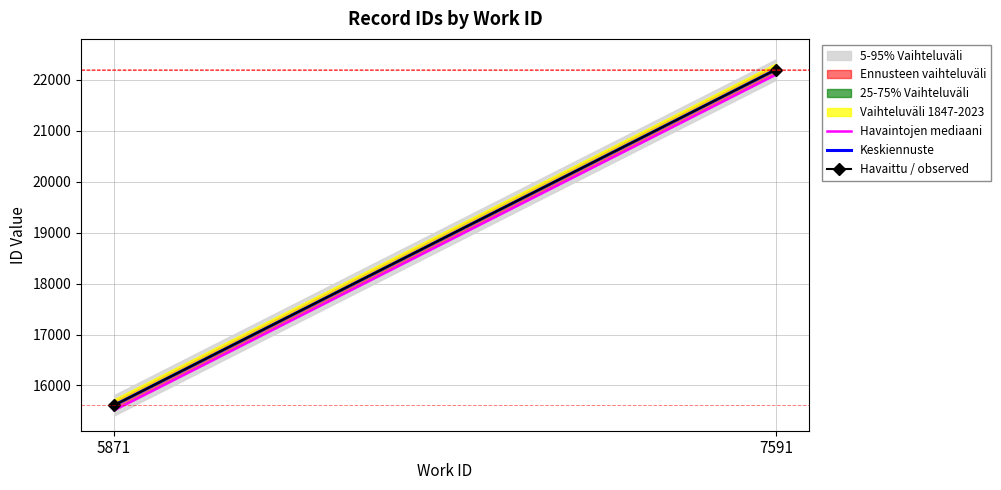

Is the value of Havaittu / observed at 7591 greater than the value of Keskiennuste at 7591?

No